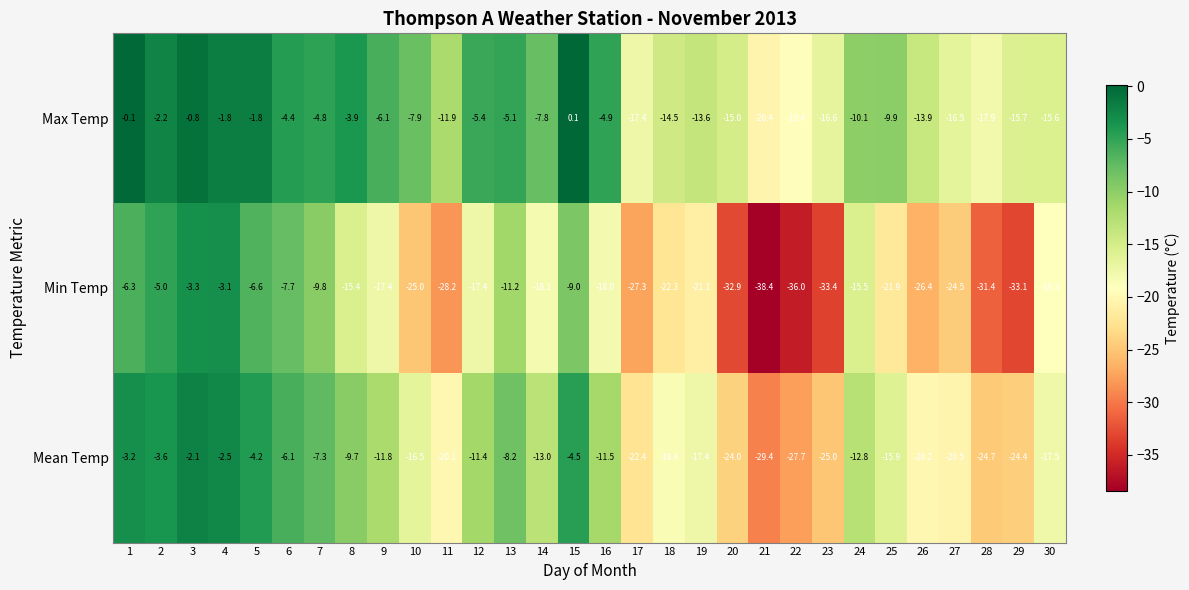

What is the total value across all series at 2?

-10.8